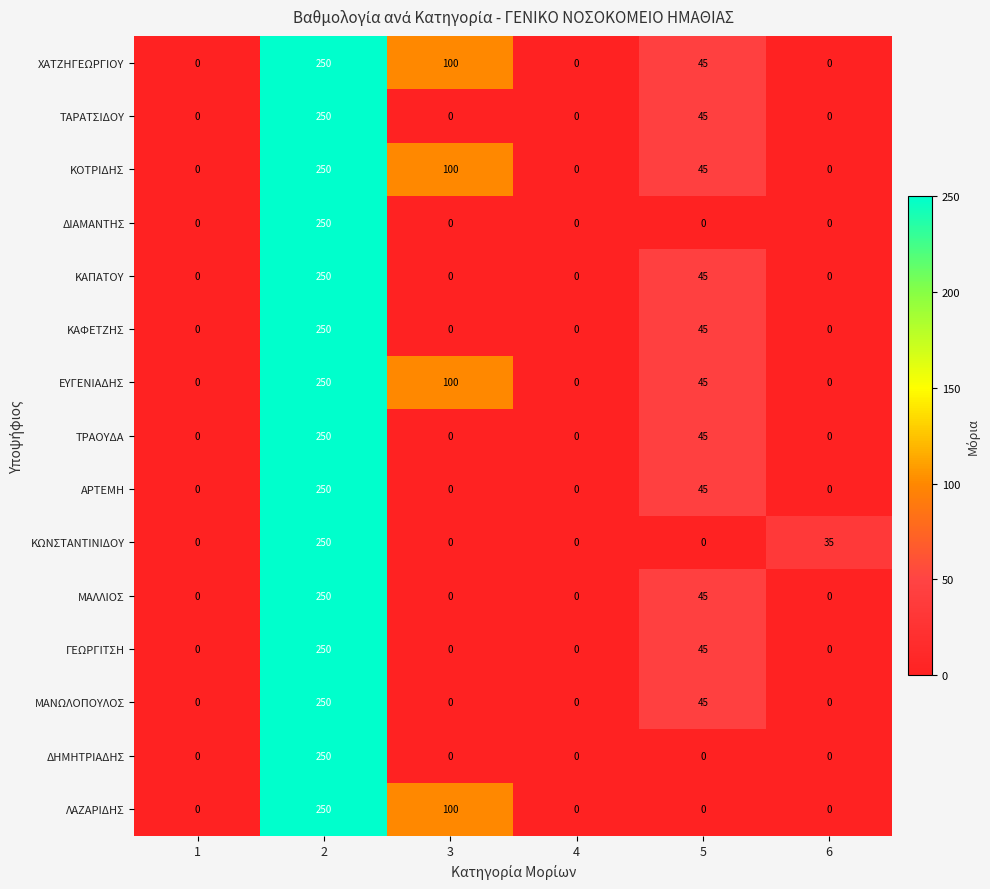

The ΔΙΑΜΑΝΤΗΣ series shows 0 at 5. True or false?

True